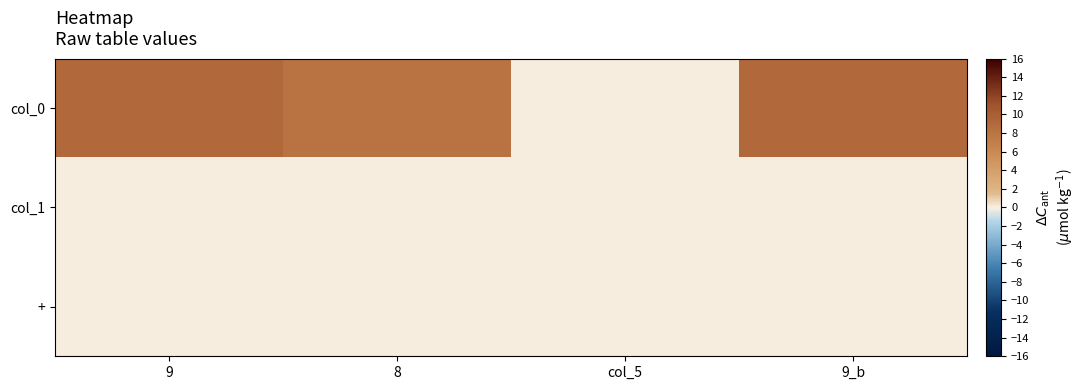

Reading left to right, list all the values displayed in this chart.

col_0: 9=9	8=8	col_5=0	9_b=9
col_1: 9=0	8=0	col_5=0	9_b=0
+: 9=0	8=0	col_5=0	9_b=0